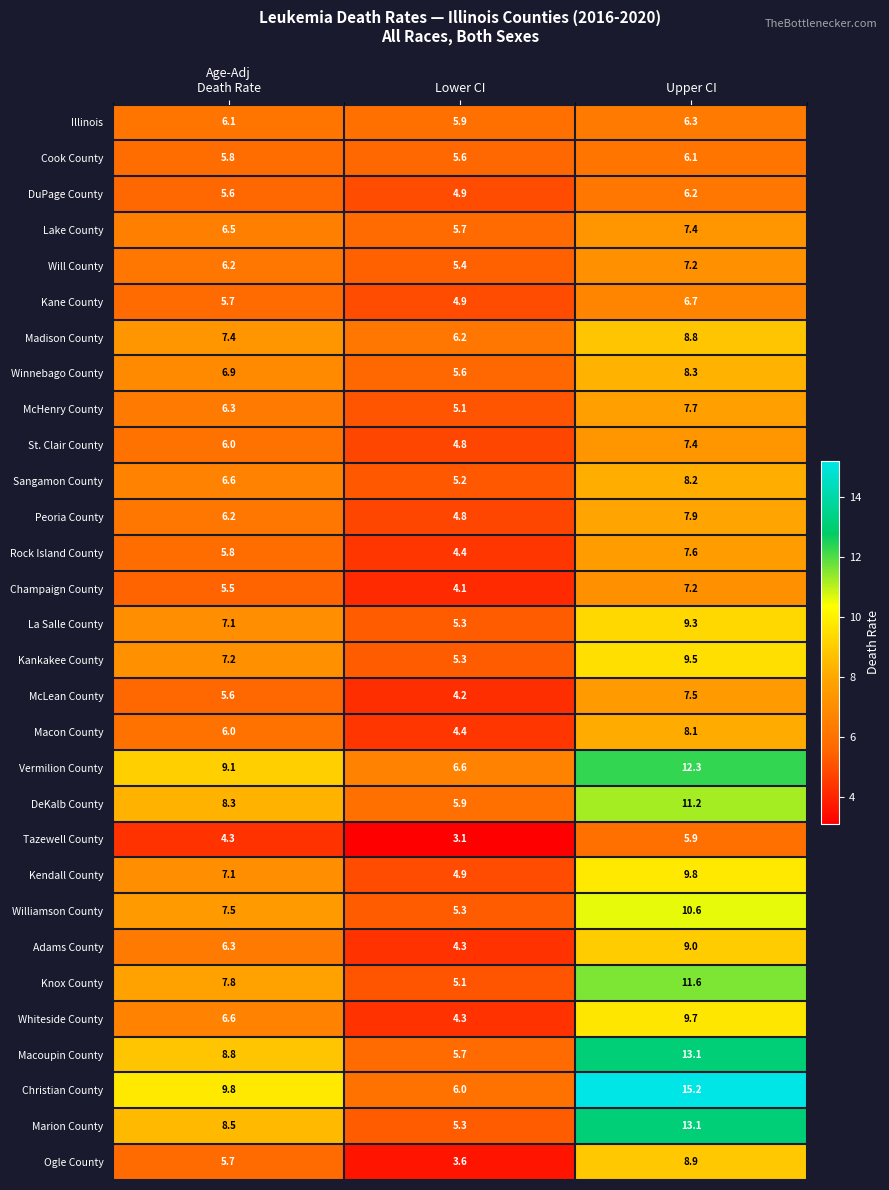

Which series changed the most between Age-Adj
Death Rate and Lower CI?

Christian County